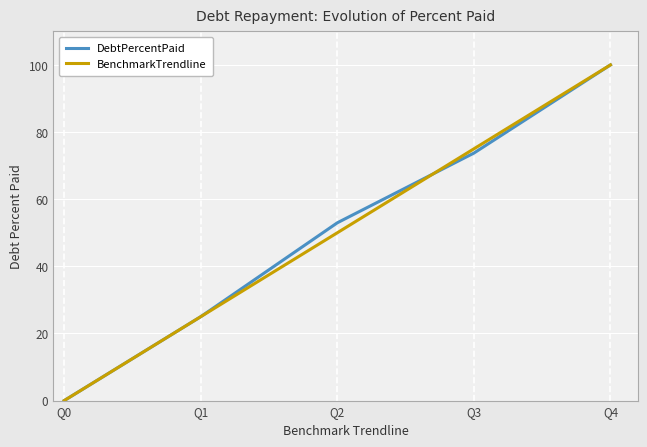

True or false: BenchmarkTrendline has a value of 49.7 at Q4.

False